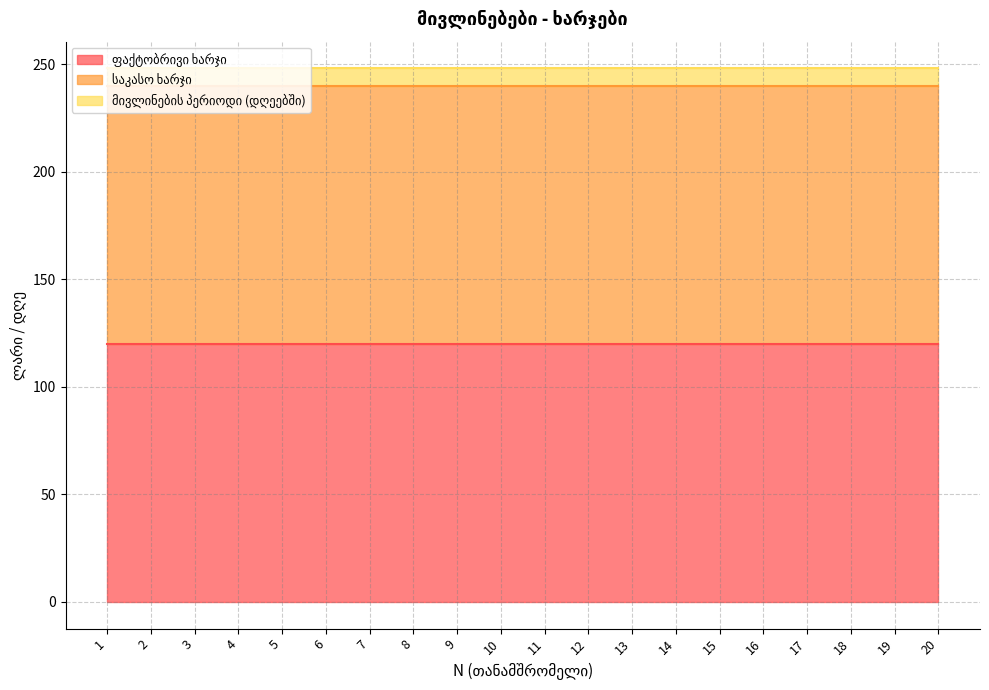

Is it true that მივლინების პერიოდი (დღეებში) equals 8 at 2?

True